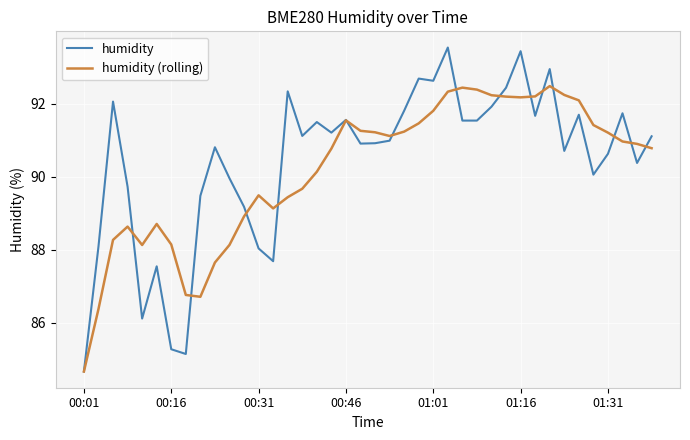

Rank the series by their maximum value, from lowest to highest.

humidity (rolling), humidity